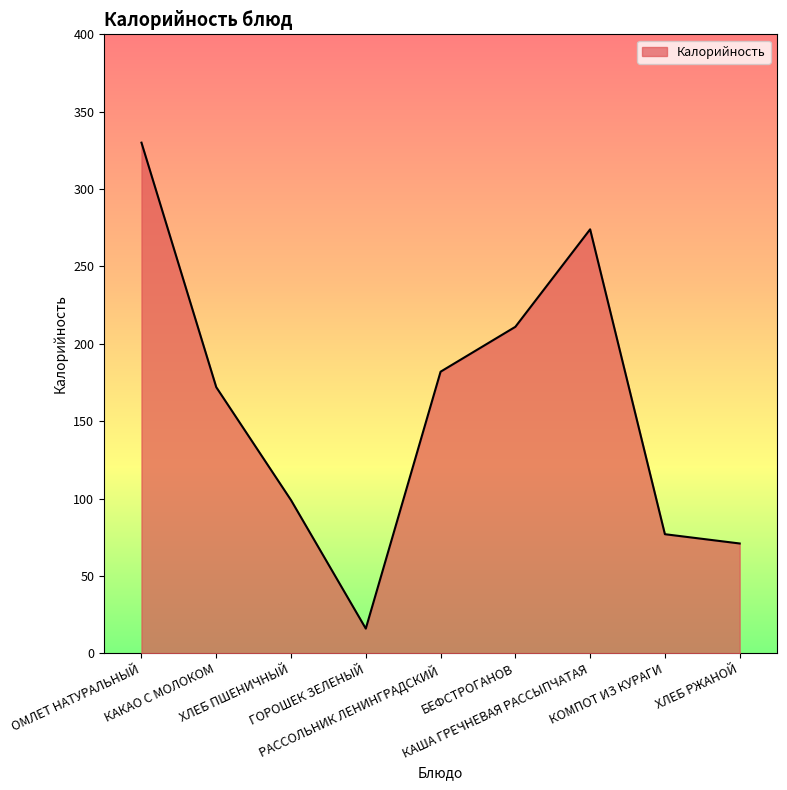

What is the greatest value displayed?

330